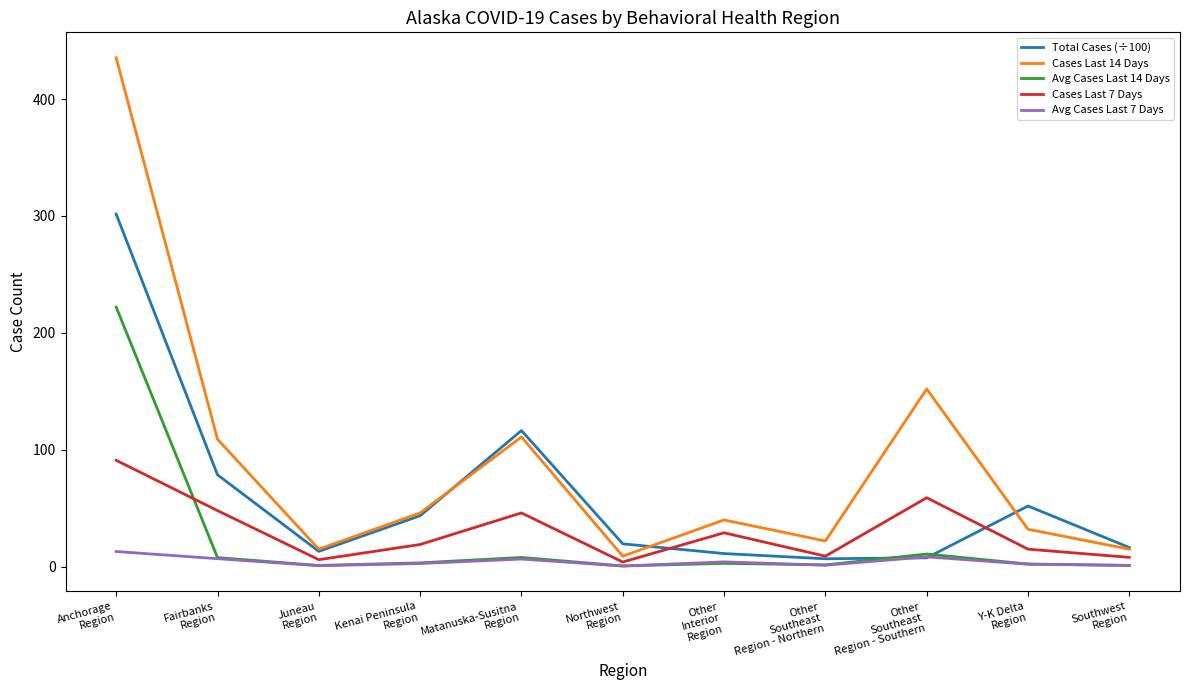

Is the value of Avg Cases Last 7 Days at Other
Interior
Region greater than the value of Cases Last 14 Days at Juneau
Region?

No